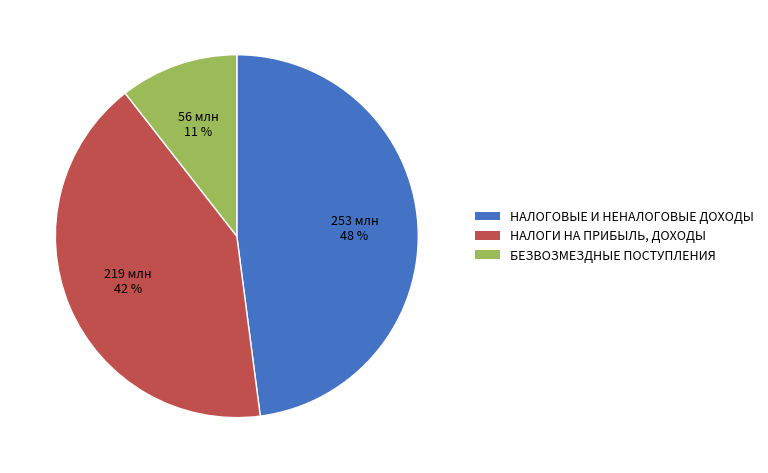

Rank the categories by value from highest to lowest.

НАЛОГОВЫЕ И НЕНАЛОГОВЫЕ ДОХОДЫ, НАЛОГИ НА ПРИБЫЛЬ, ДОХОДЫ, БЕЗВОЗМЕЗДНЫЕ ПОСТУПЛЕНИЯ